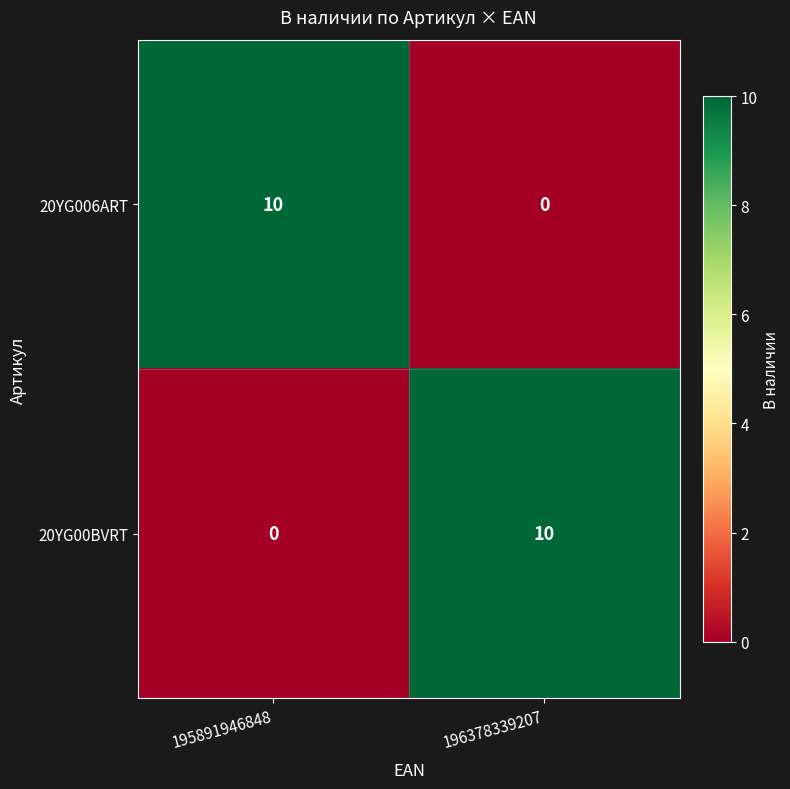

How many distinct data groups are displayed?

2